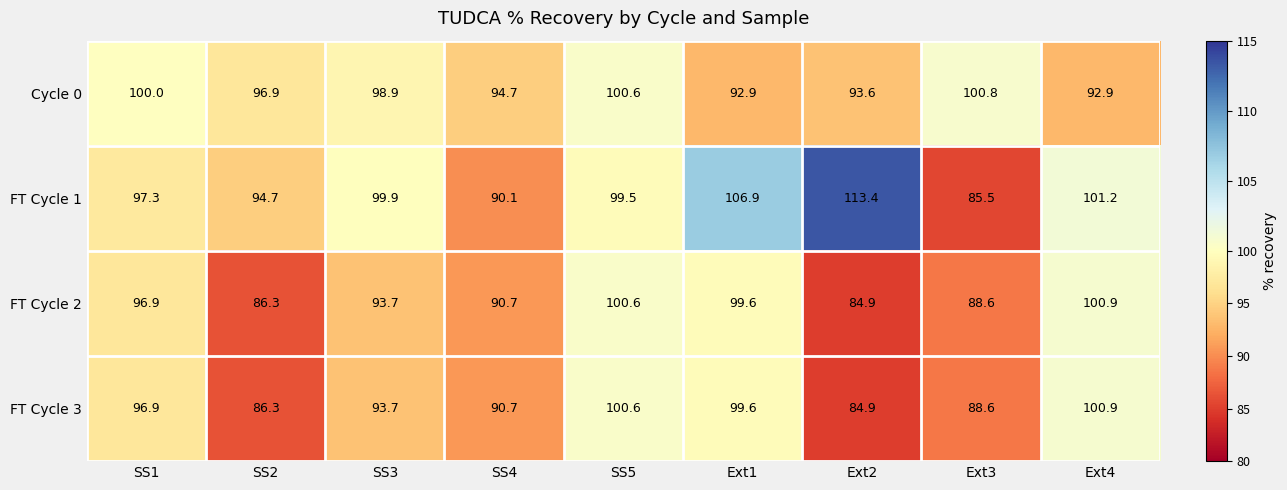

What is the average value of the FT Cycle 2 series?

93.6